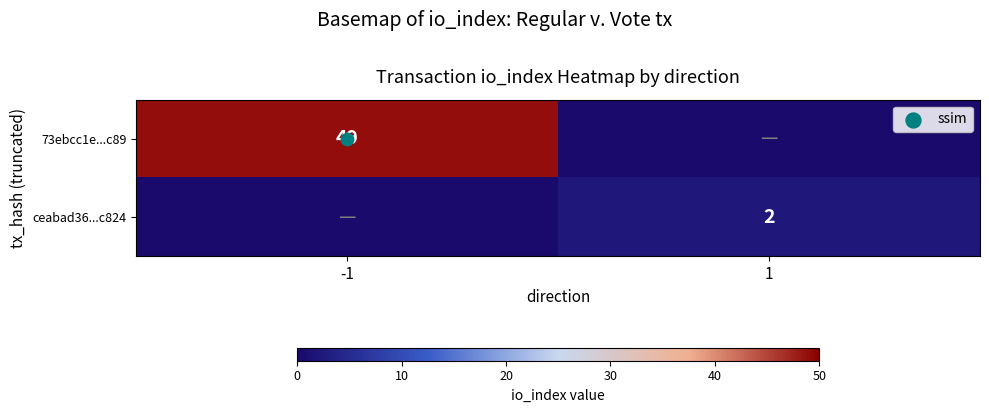

At which category is the sum across all series the highest?

-1